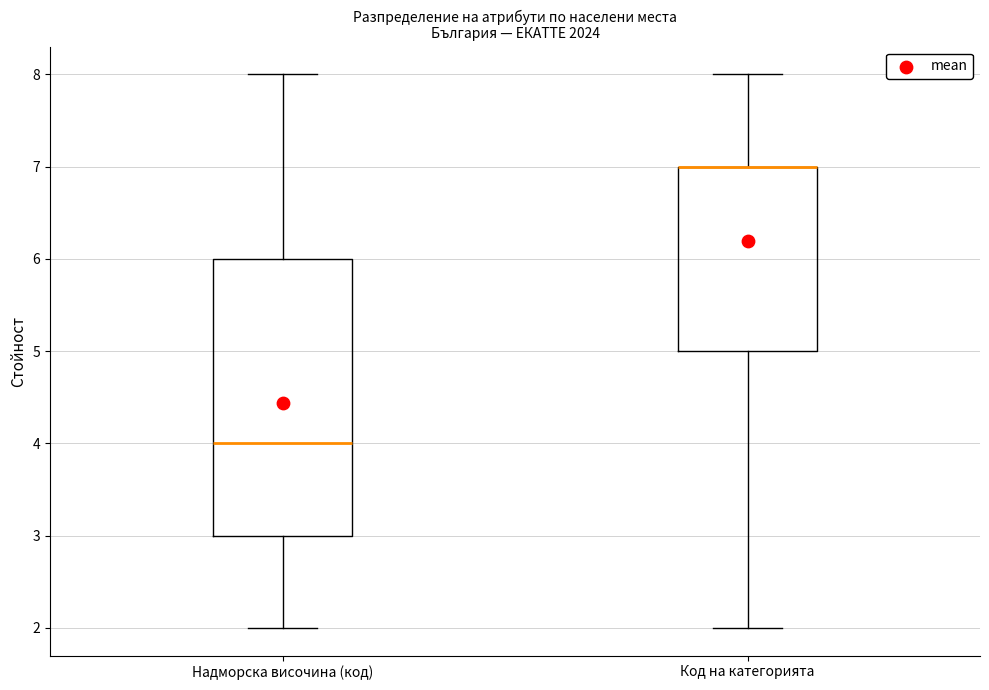

Reading left to right, transcribe this box plot: for each box, give where its median line is, the range the box spans, and where its two whiskers end, as read against the y-axis. The values are not printed on the chart, so give them approximately, as read against the axis.

Надморска височина (код): median 4, box 3 to 6, whiskers 2 to 8
Код на категорията: median 7 (drawn on the box's upper edge), box 5 to 7, whiskers 2 to 8